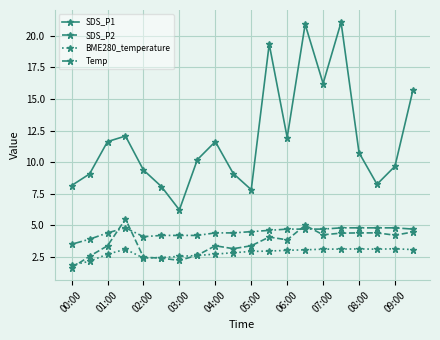

In SDS_P1, how many points are lower than both neighbors (excluding endpoints)?

5